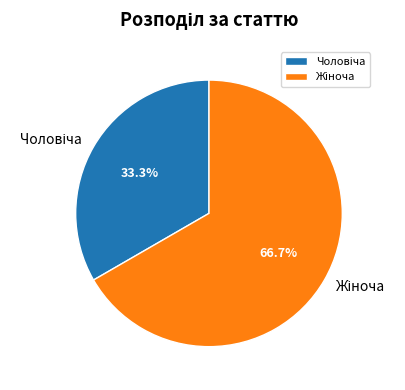

Does any single category account for the majority?

Yes